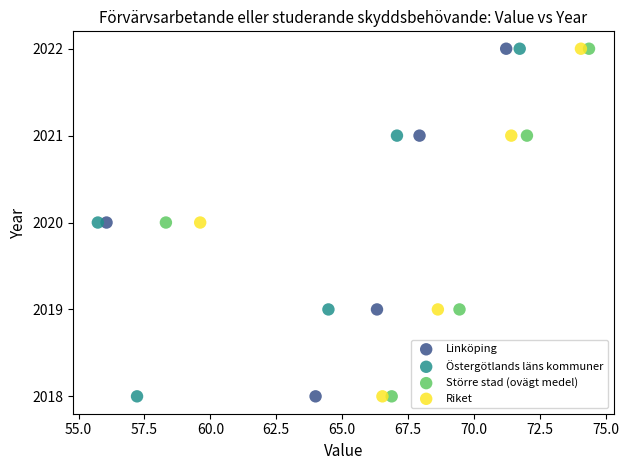

What are all the series names shown in the legend?

Linköping, Östergötlands läns kommuner, Större stad (ovägt medel), Riket